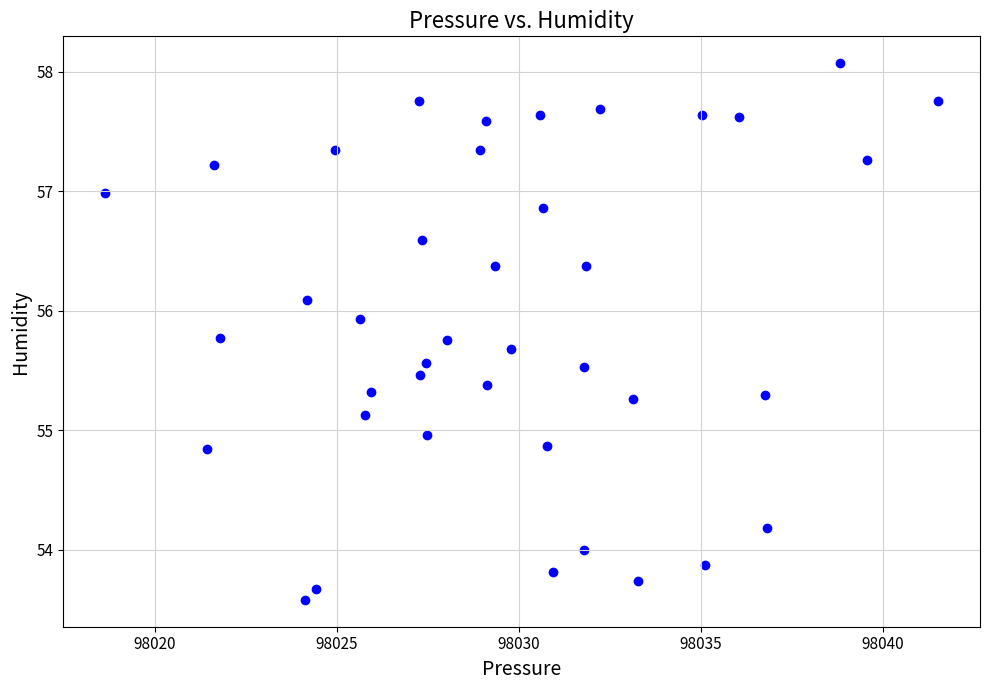

What is the range of Y values (max minus min)?

4.5